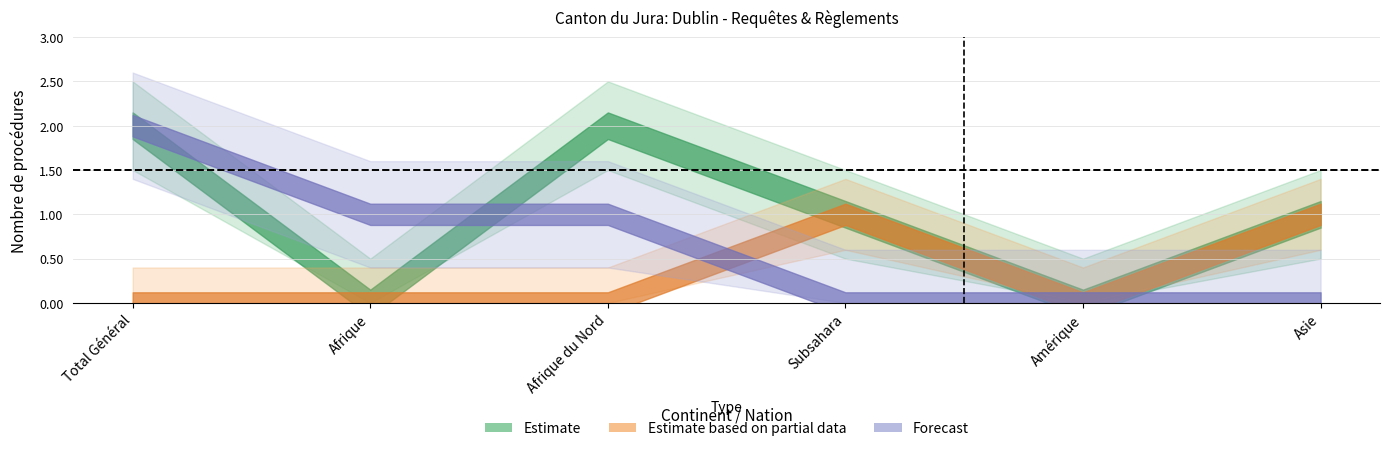

What is the sum of all Estimate based on partial data values?

2